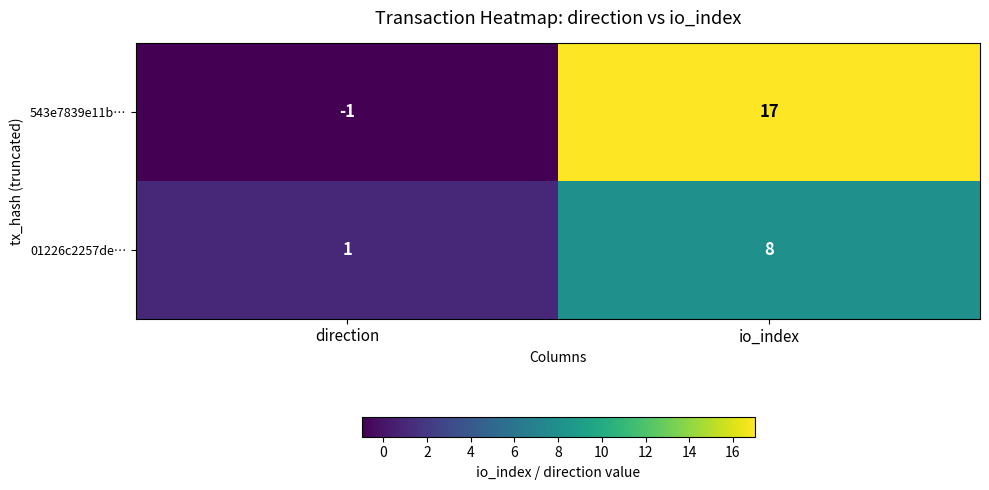

Reading right to left, extract all data points from this chart.

543e7839e11b…: 17	-1
01226c2257de…: 8	1